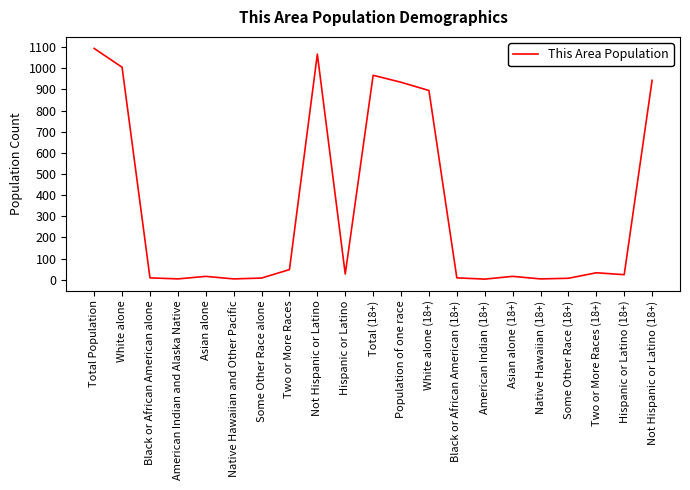

What is the sum of all values?

7117